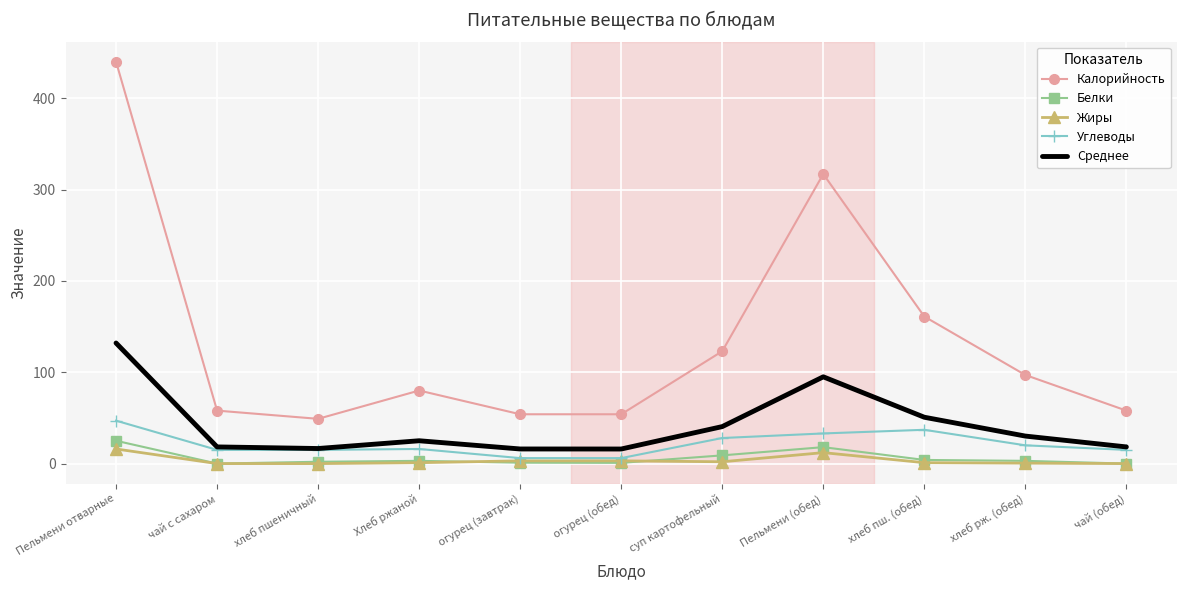

What is the difference between the highest and lowest values at огурец (завтрак)?

53.0